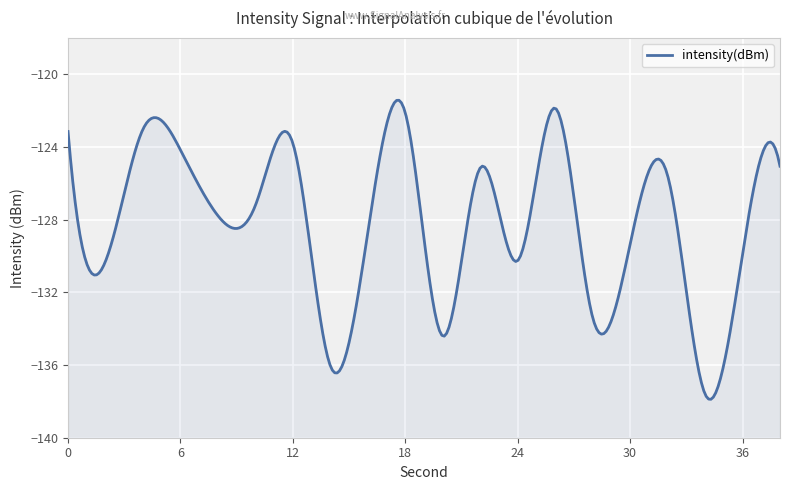

What value does the data have at 16?

-128.7